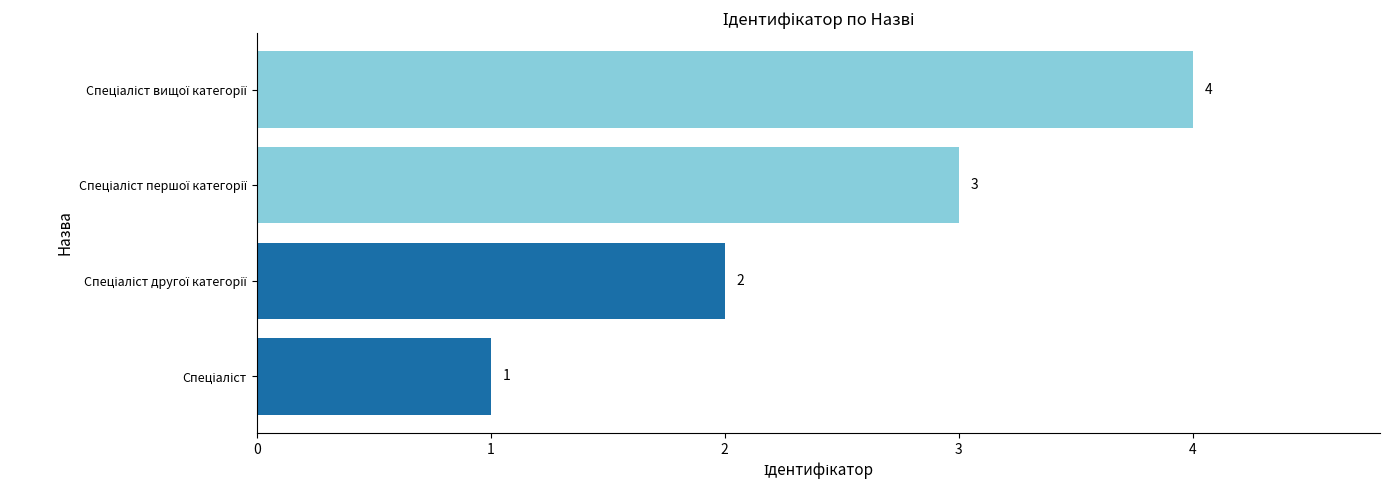

Count the values in the range 2 to 4.

3